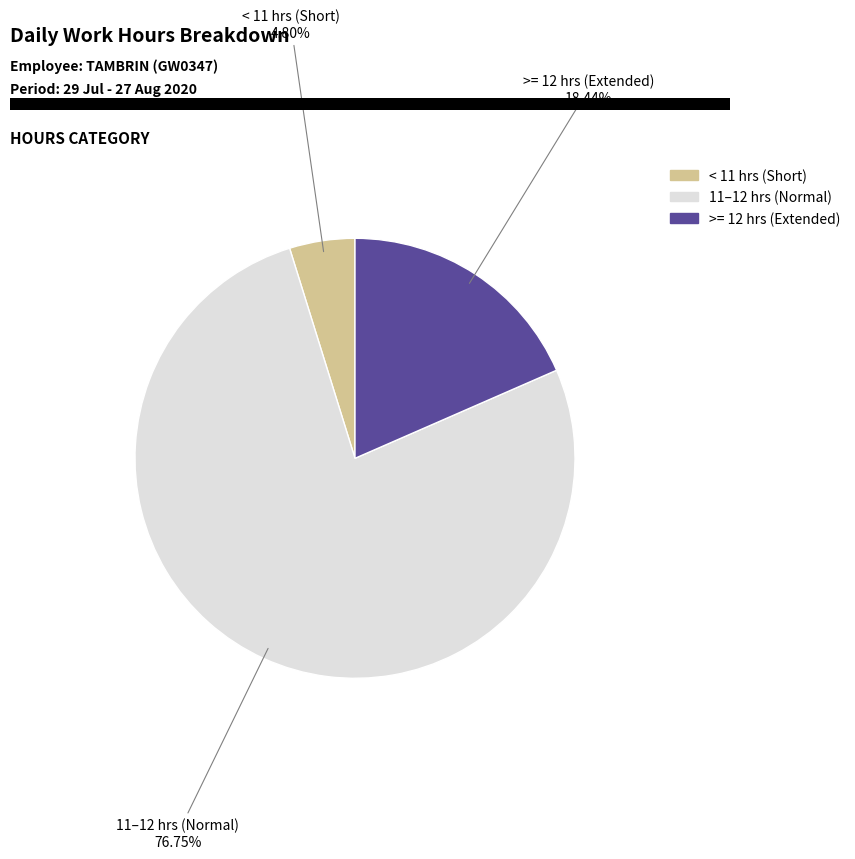

Does any single category account for the majority?

Yes